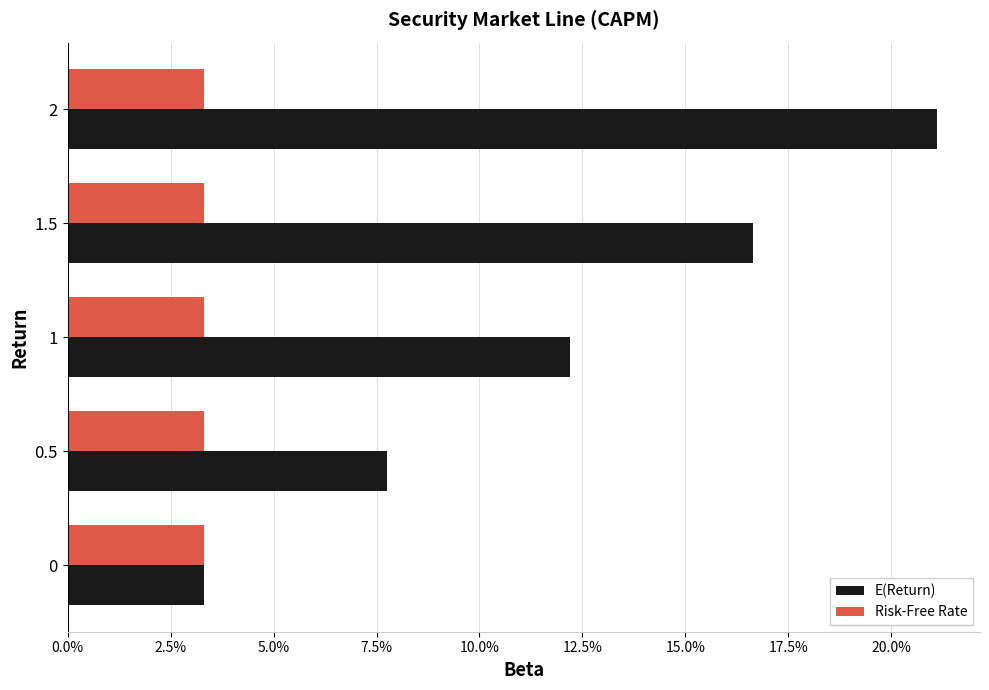

What is the sum of all E(Return) values?

0.6